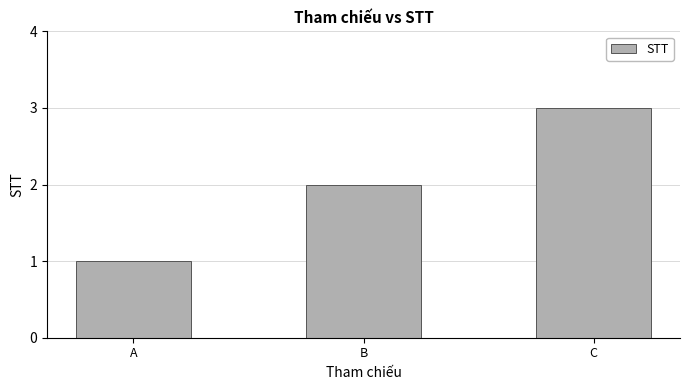

Count the values in the range 1 to 3.

3